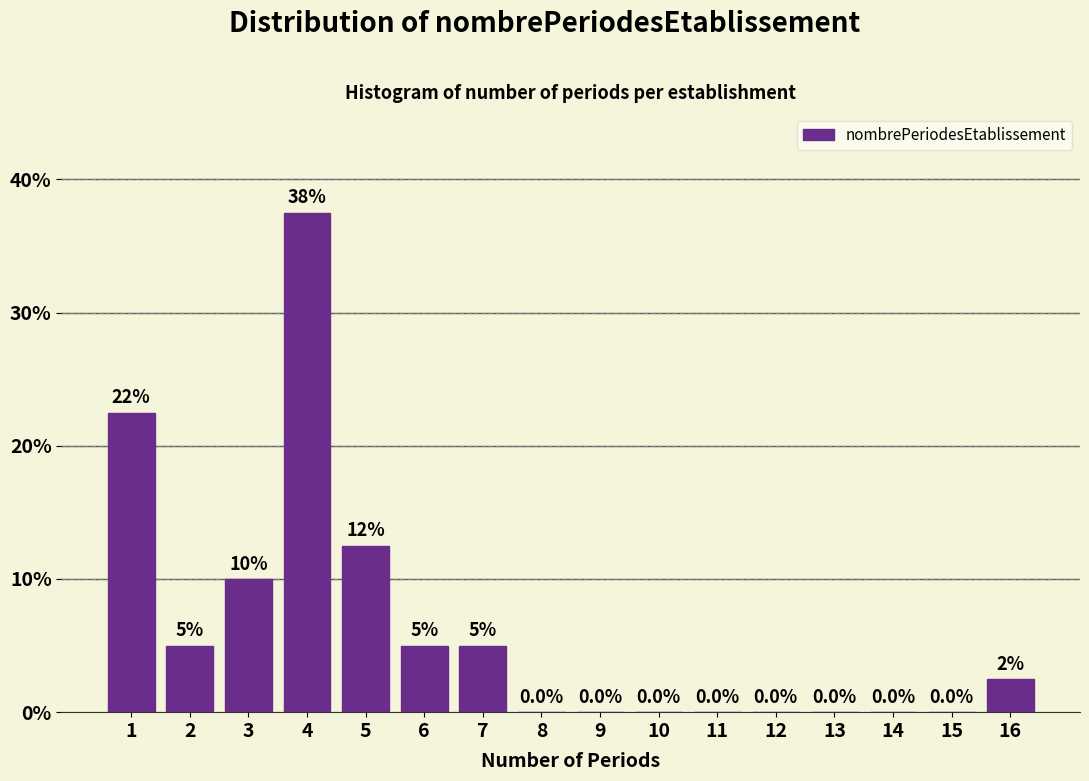

Reading right to left, what are all the values shown in this chart?

16=2.5	15=0.0	14=0.0	13=0.0	12=0.0	11=0.0	10=0.0	9=0.0	8=0.0	7=5.0	6=5.0	5=12.5	4=37.5	3=10.0	2=5.0	1=22.5